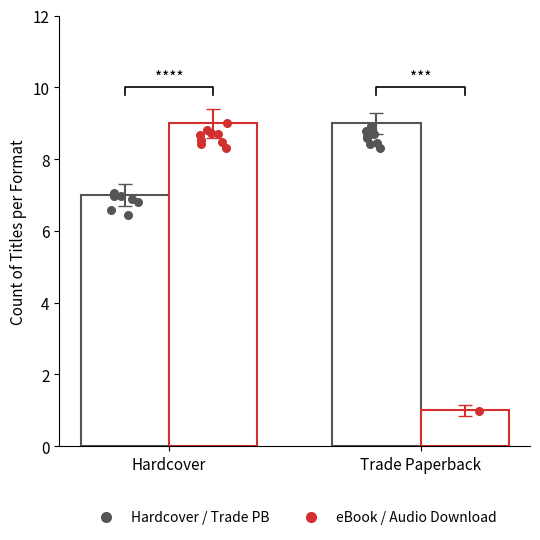

Which series contains the lowest Y value?

eBook/Audio Download